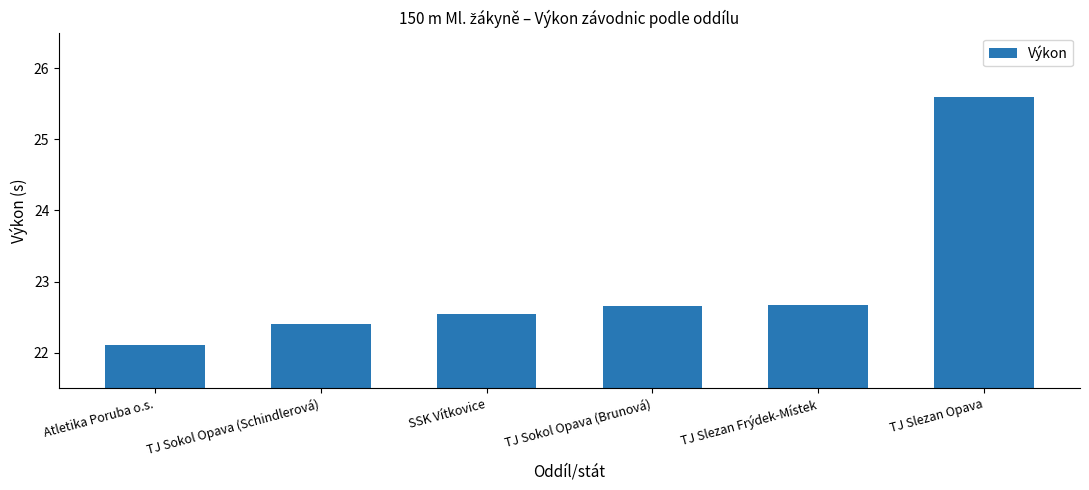

What is the label of the 2nd bar from the right?

TJ Slezan Frýdek-Místek